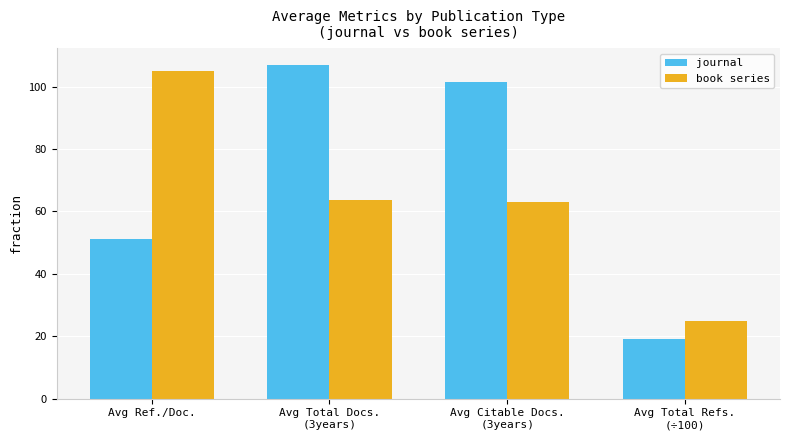

At Avg Citable Docs.
(3years), list the series in order from smallest to largest.

book series, journal